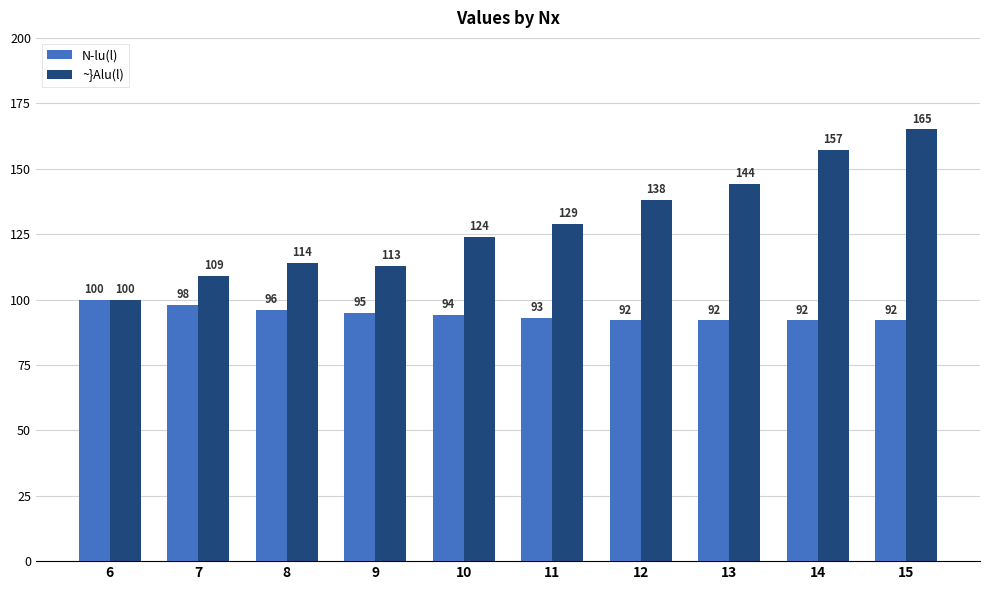

List the series in order of their peak value, highest first.

~}Alu(l), N-lu(l)